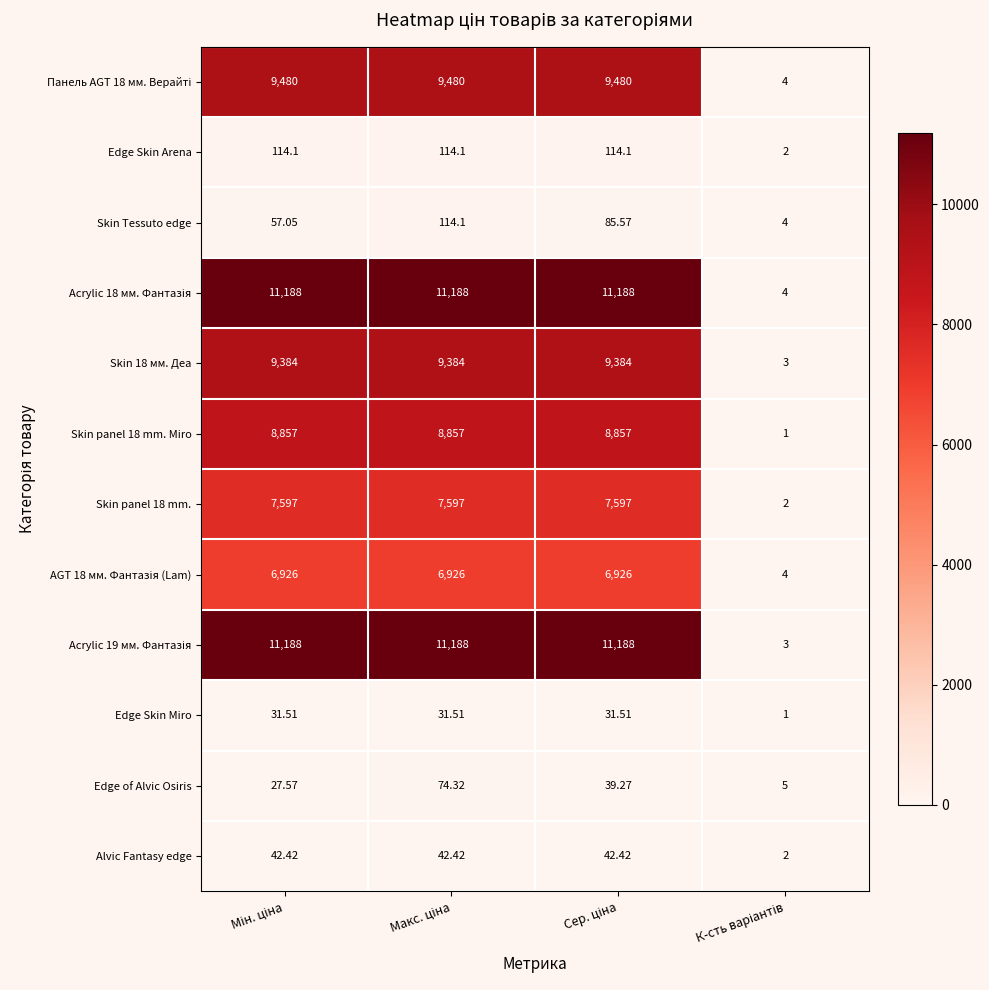

How many distinct data groups are displayed?

12